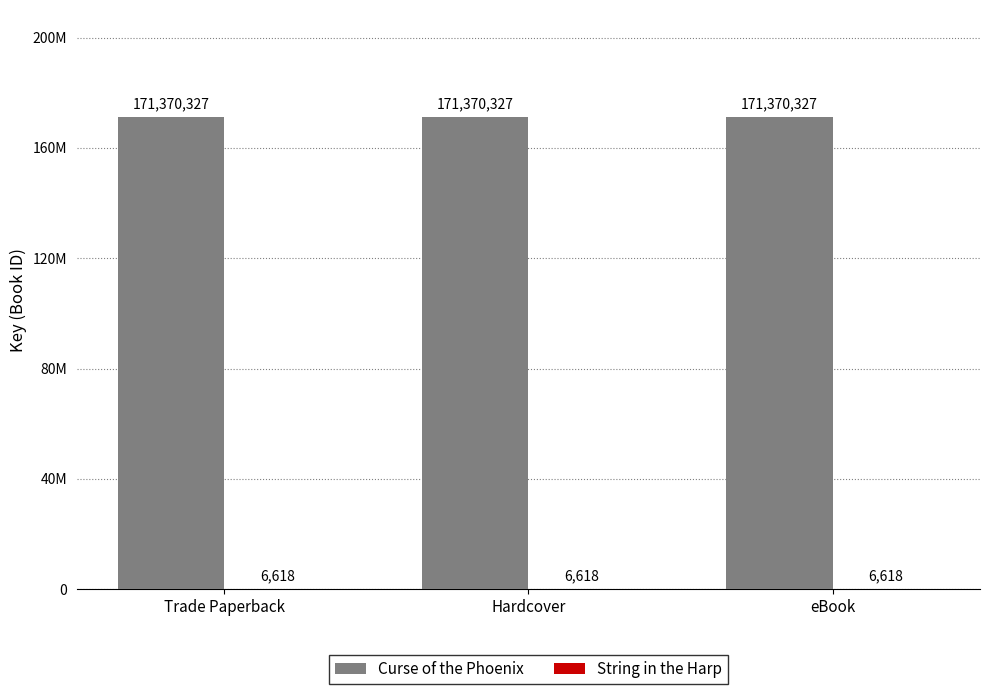

How many bars are there in total?

6